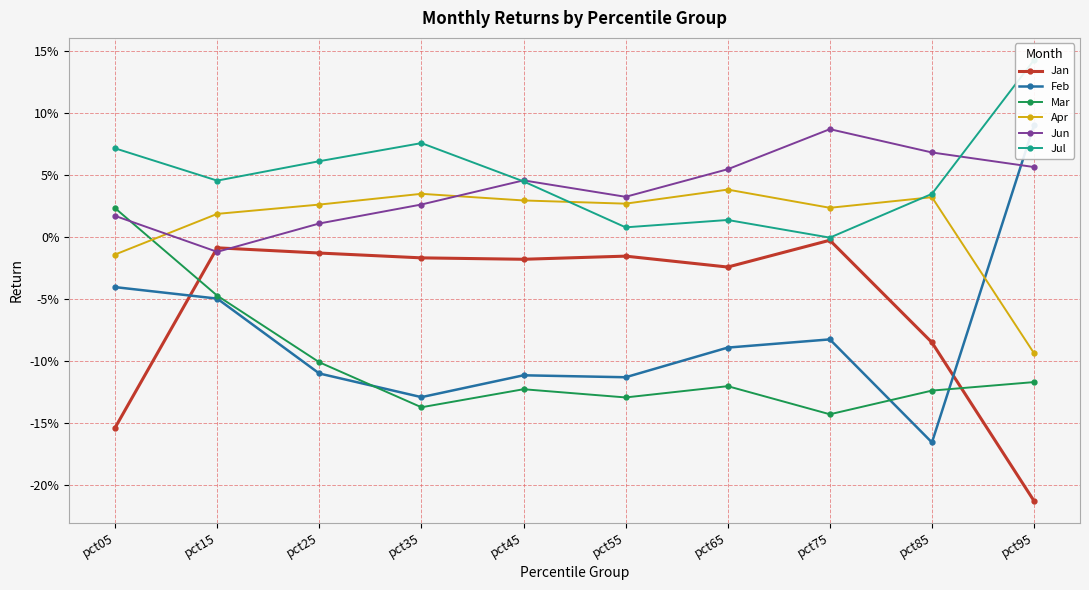

Between which two adjacent categories do Feb and Mar first intersect?

pct25 and pct35